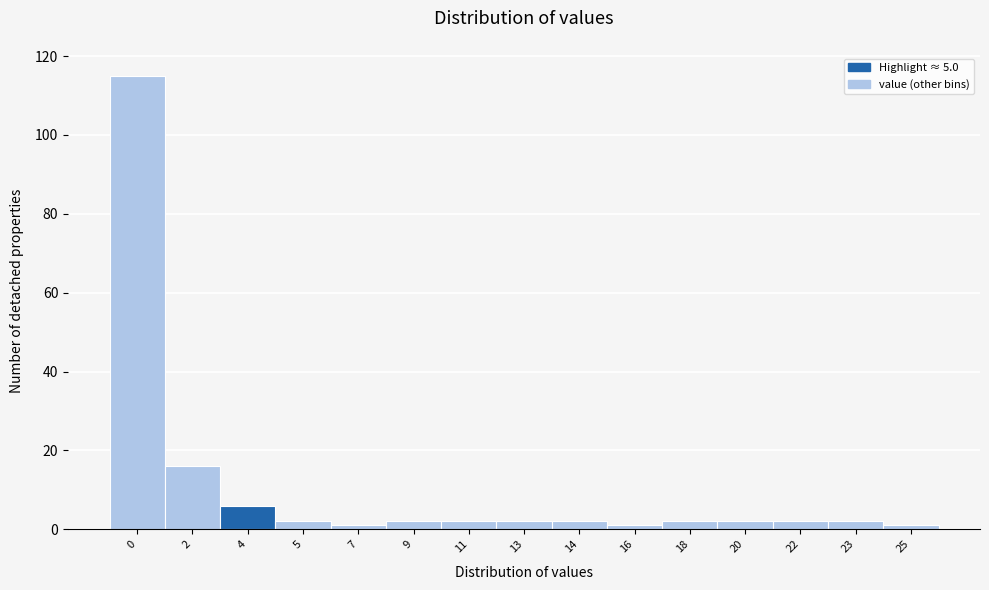

Reading left to right, list all the values displayed in this chart.

115	16	6	2	1	2	2	2	2	1	2	2	2	2	1